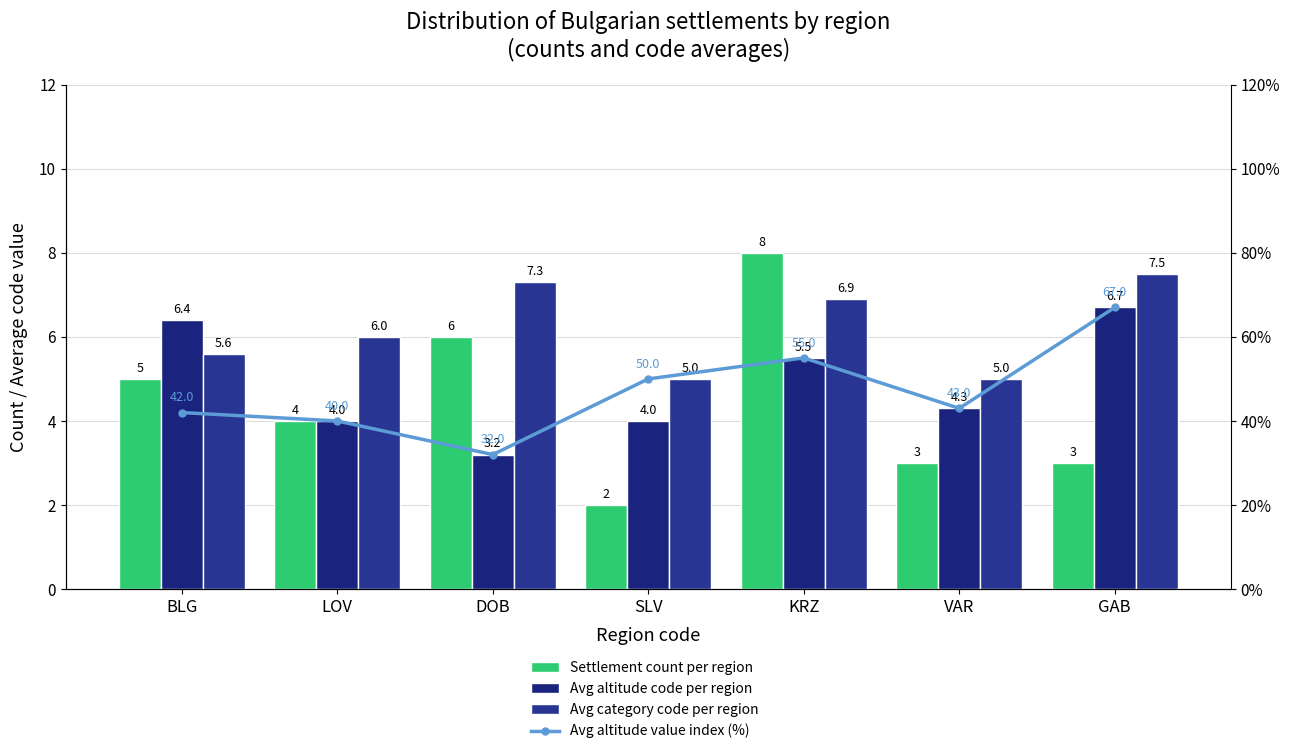

What position from the left is VAR?

6